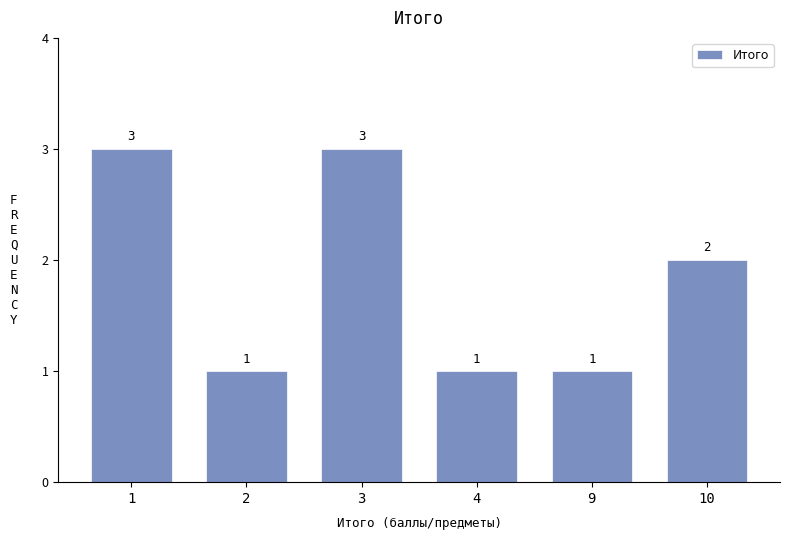

Reading left to right, transcribe all the data shown in this chart.

3	1	3	1	1	2